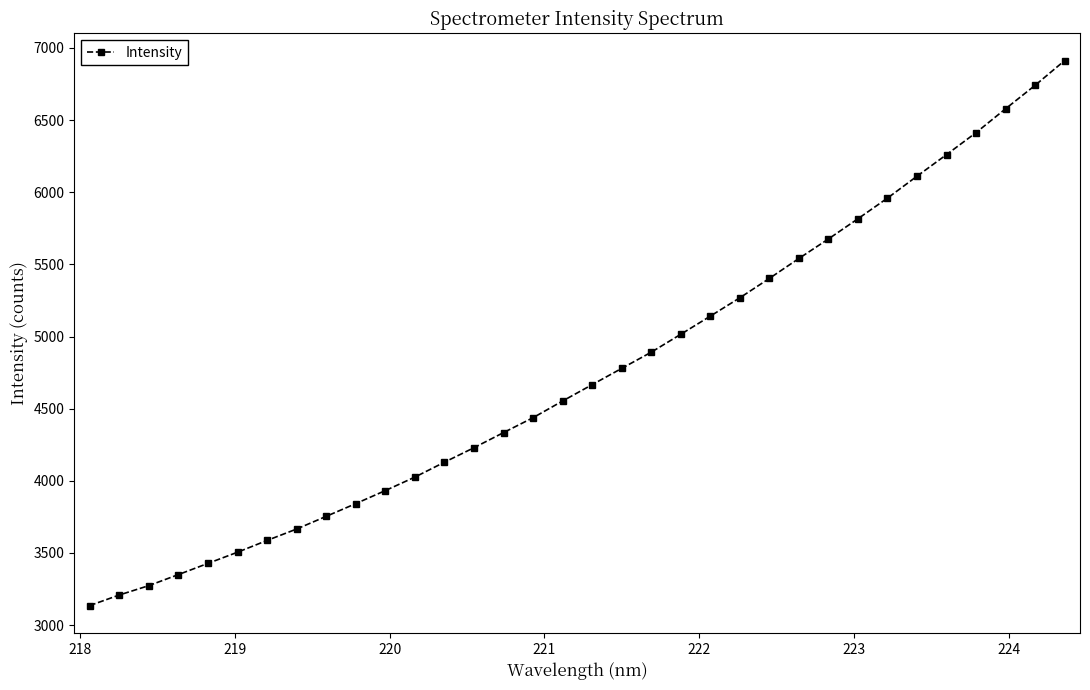

What is the value of the 24th point from the left?

5402.6